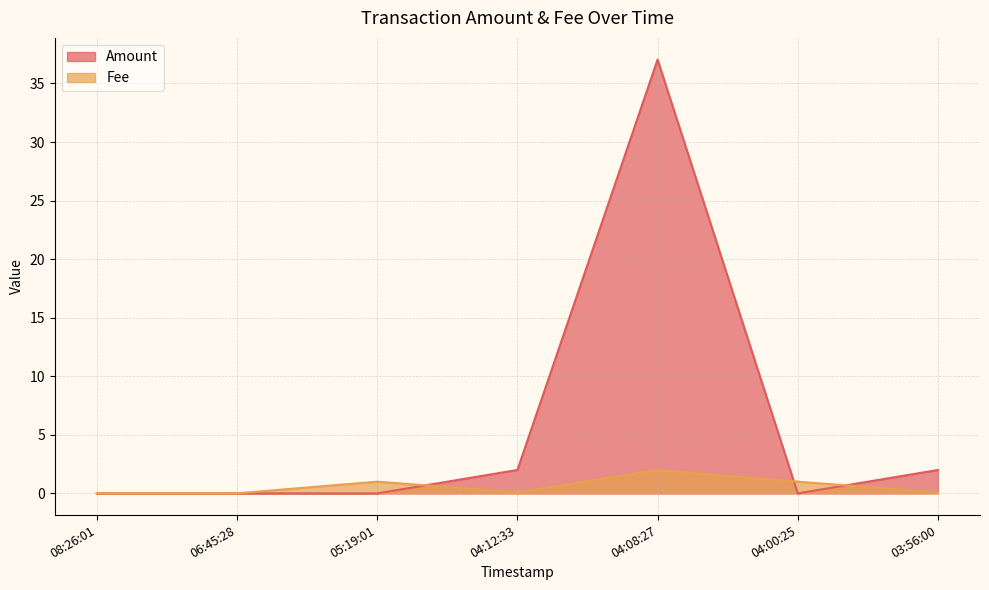

Which series has the largest total across all categories?

Amount